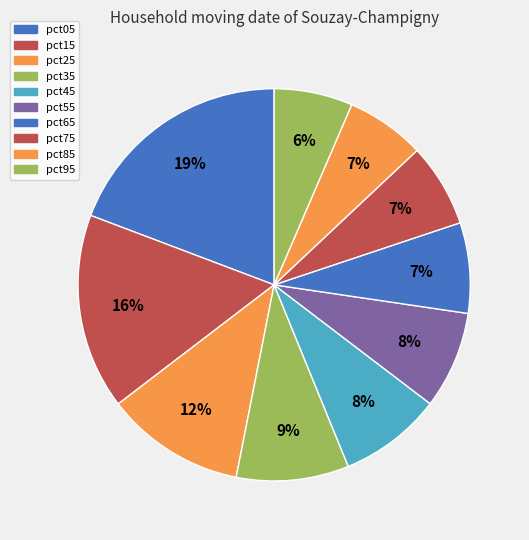

Approximately how many times larger is the value at pct25 compared to pct15?

0.7